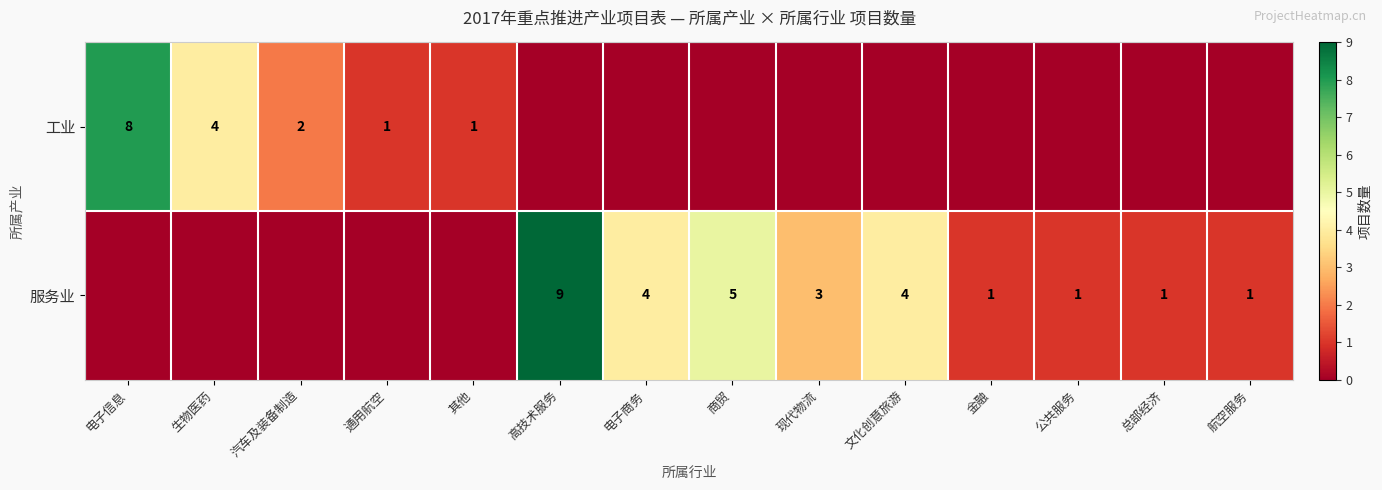

True or false: 服务业 has a value of 1 at 总部经济.

True